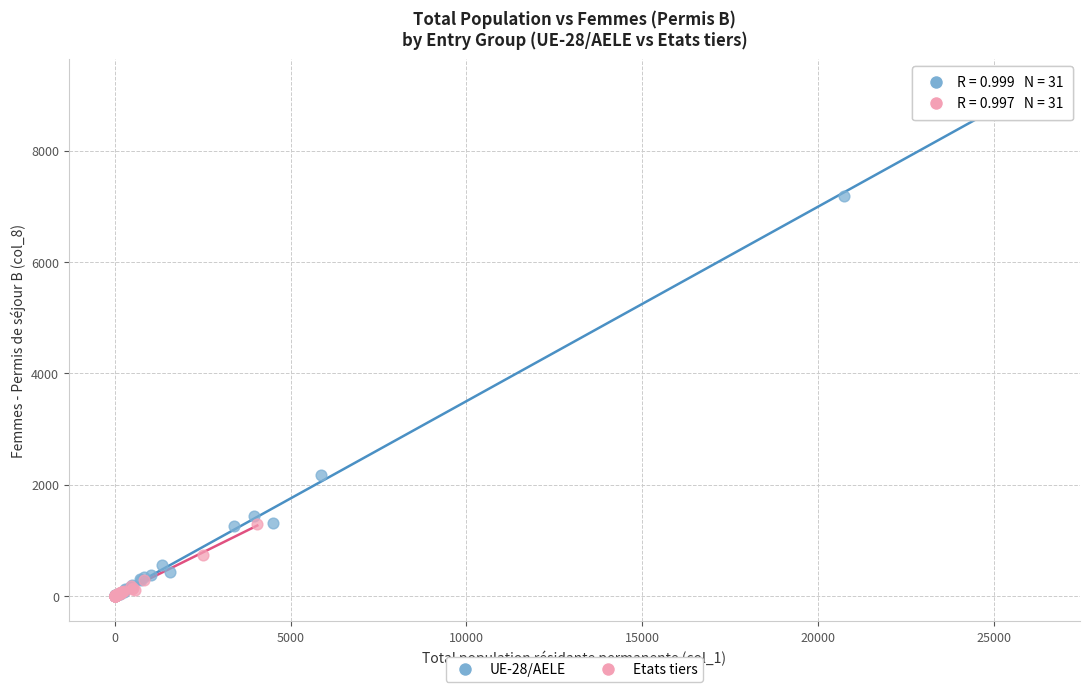

Which series contains the highest Y value?

UE-28/AELE